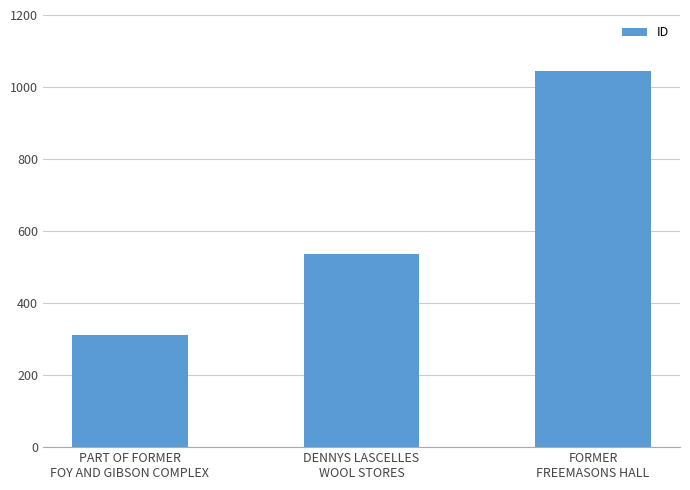

What is the change in value from DENNYS LASCELLES
WOOL STORES to FORMER
FREEMASONS HALL?

+509